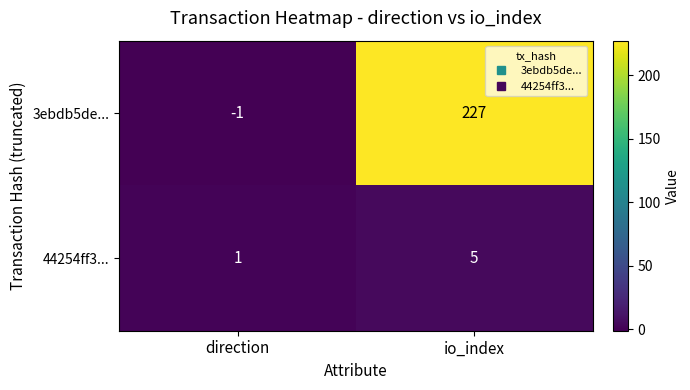

At which label does 44254ff3... reach its minimum?

direction